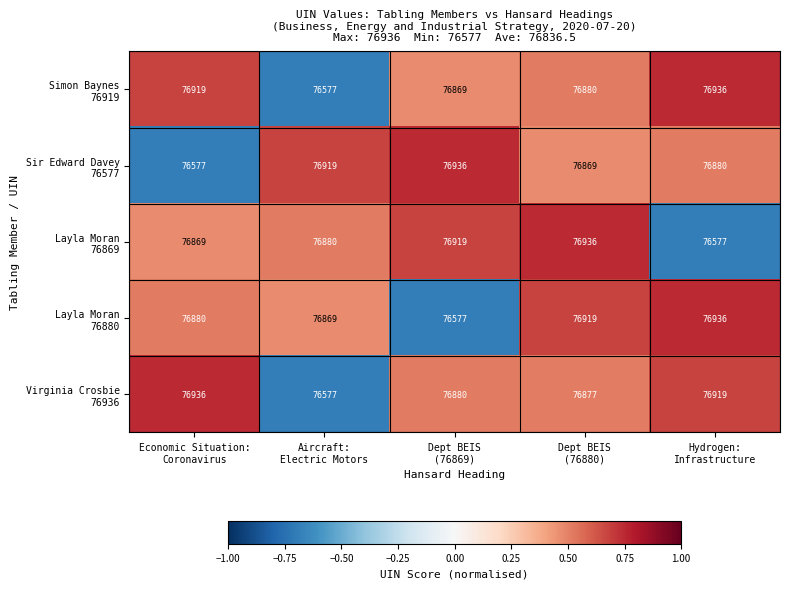

Count the number of categories in the chart.

5